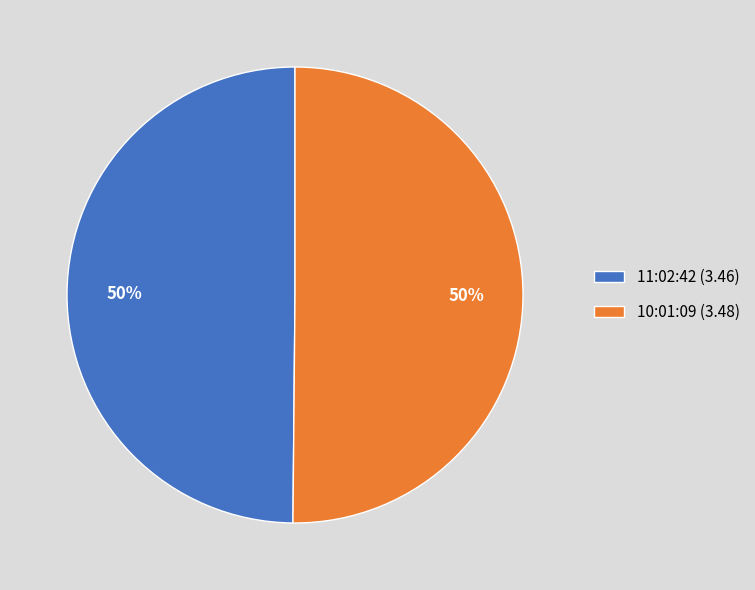

Do 11:02:42 (3.46) and 10:01:09 (3.48) together represent more than half of the pie?

Yes